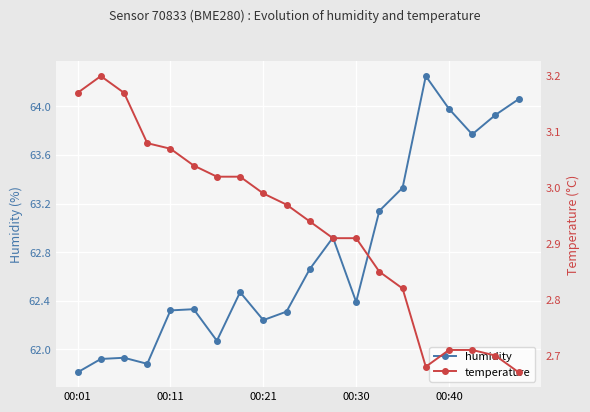

Where does the humidity series first go above 62?

00:11